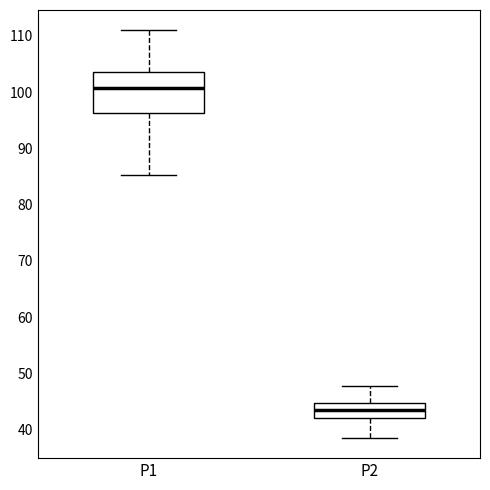

Where does the median line of the box for P2 sit on the y-axis? The values are not printed on the chart, so give them approximately, as read against the axis.

44